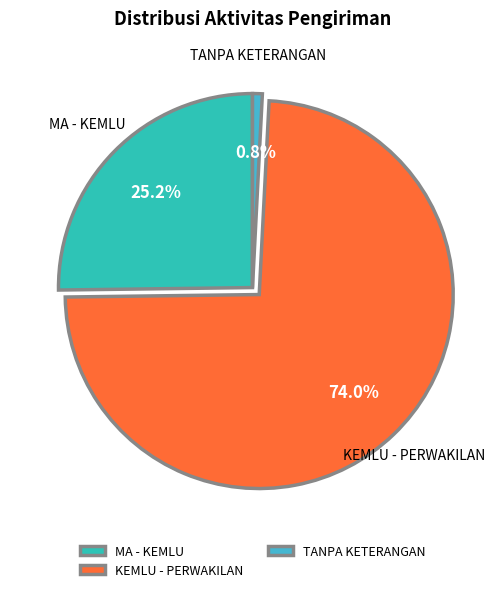

Does KEMLU - PERWAKILAN represent more than half of the total?

Yes